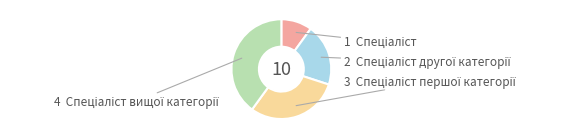

Is there any slice that represents more than half of the pie?

No